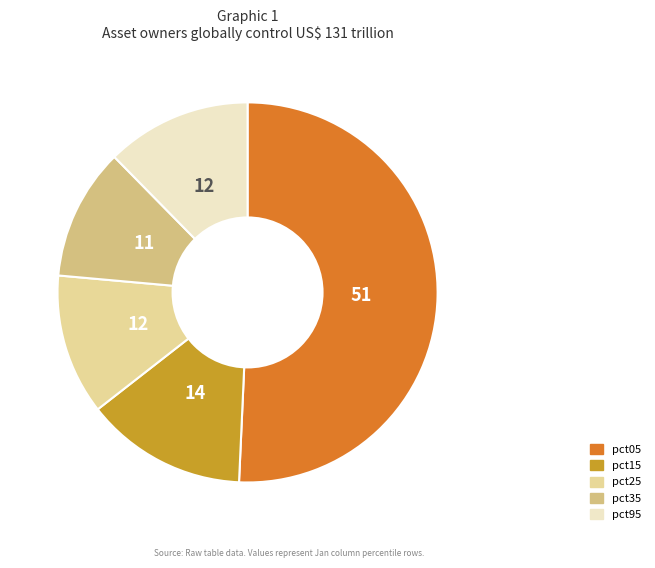

How many segments does this pie chart have?

5